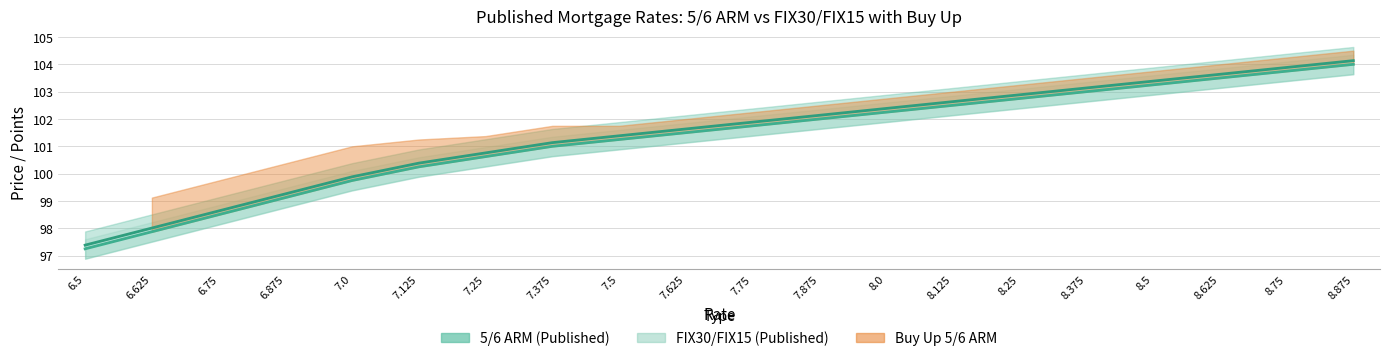

True or false: FIX30/FIX15 (Published) and 5/6 ARM (Published) cross at least once.

False